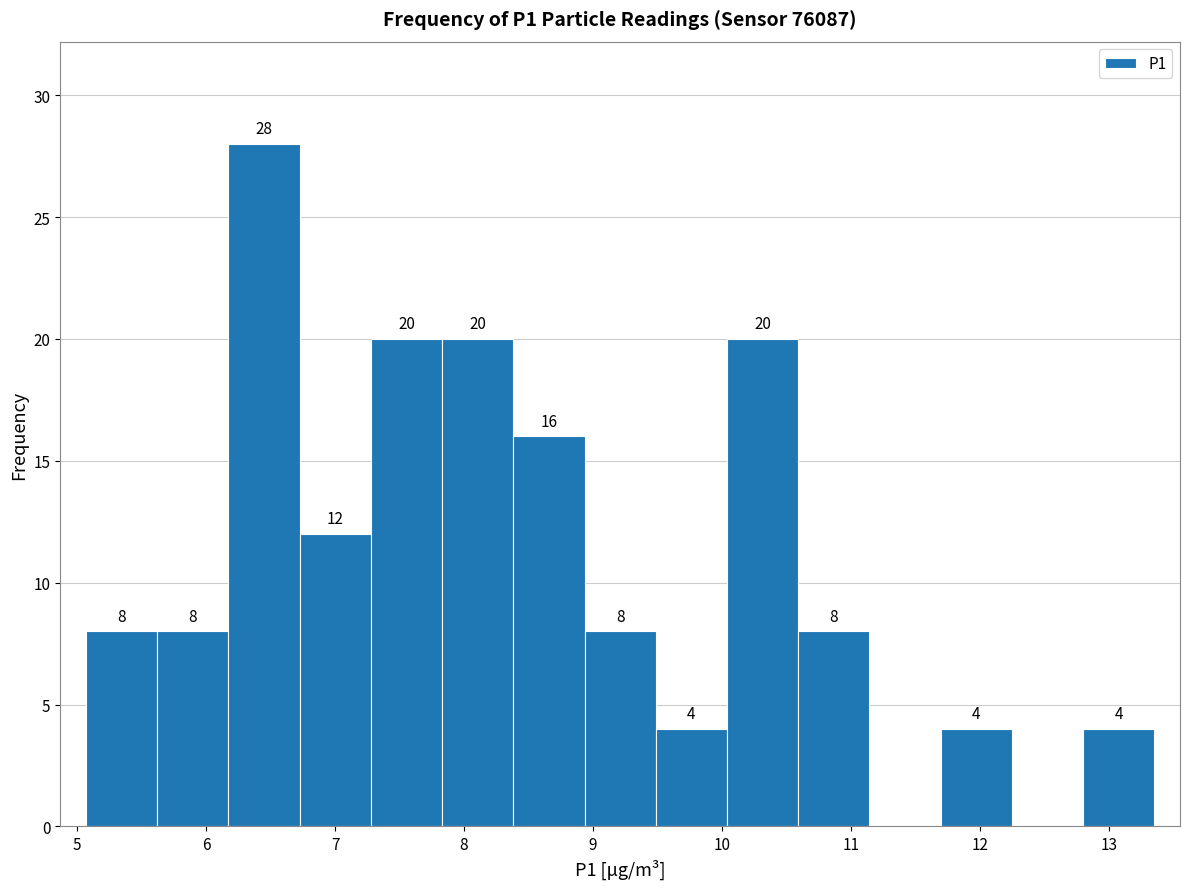

Which range on the x-axis has the tallest bar?

6.2 to 6.7